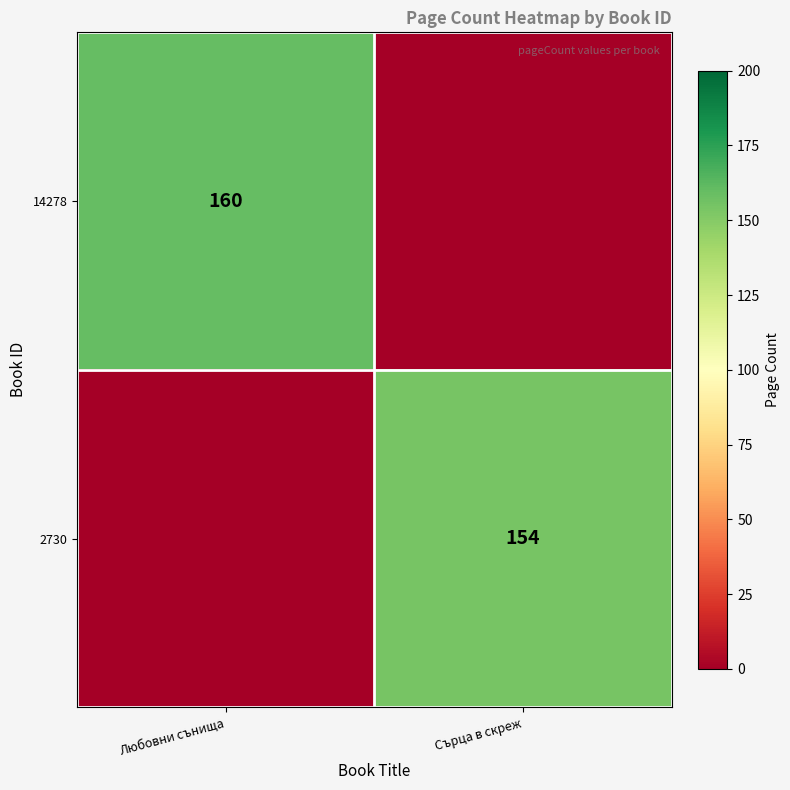

The 2730 series shows 154 at Сърца в скреж. True or false?

True